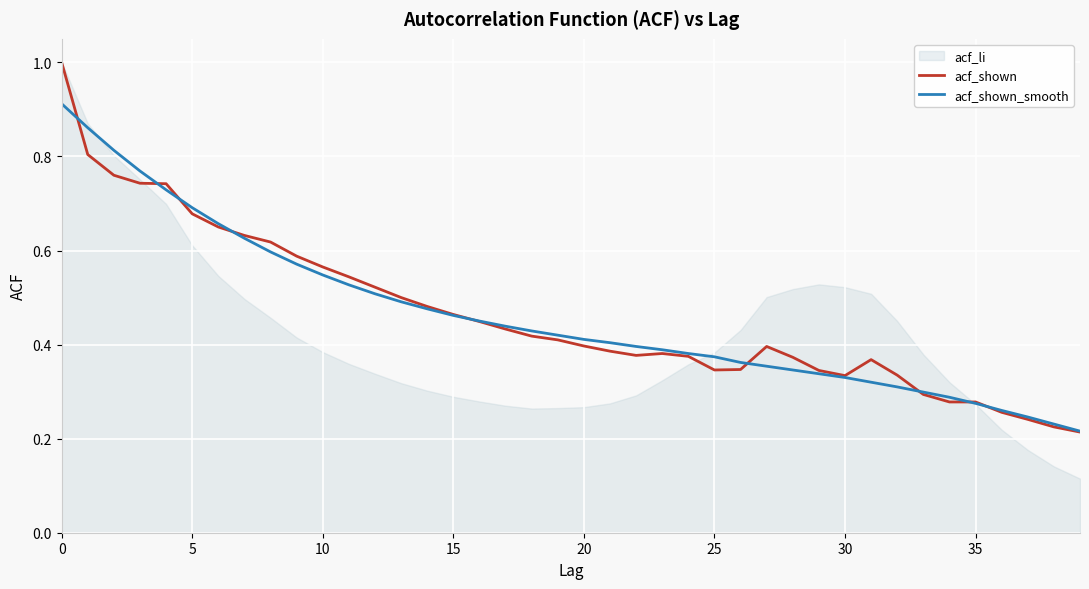

Which series changed the most between 12 and 32?

acf_shown_smooth